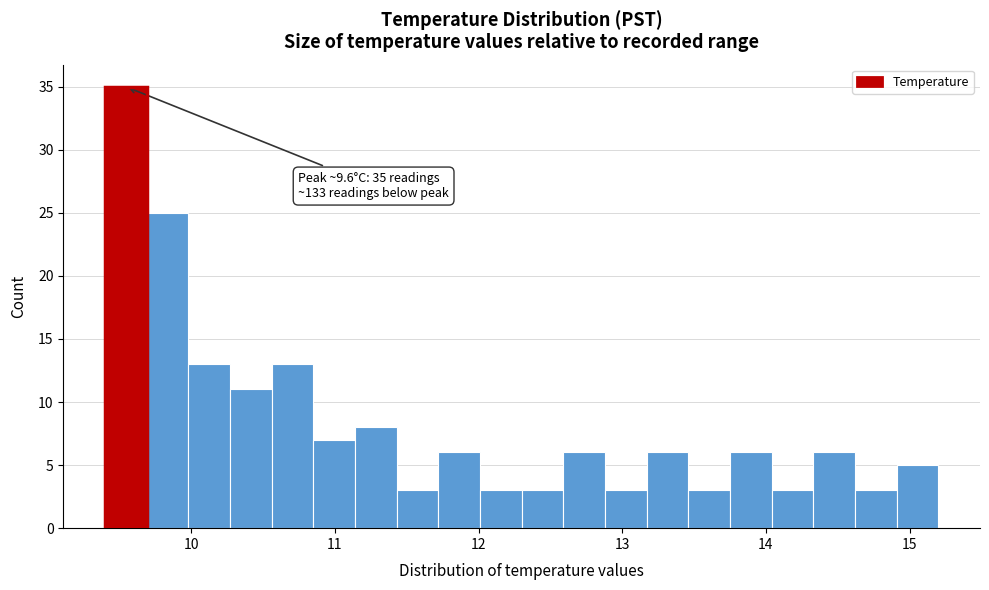

Around what value on the x-axis is the tallest bar? Give the approximate position of its centre, as read against the axis.

9.5